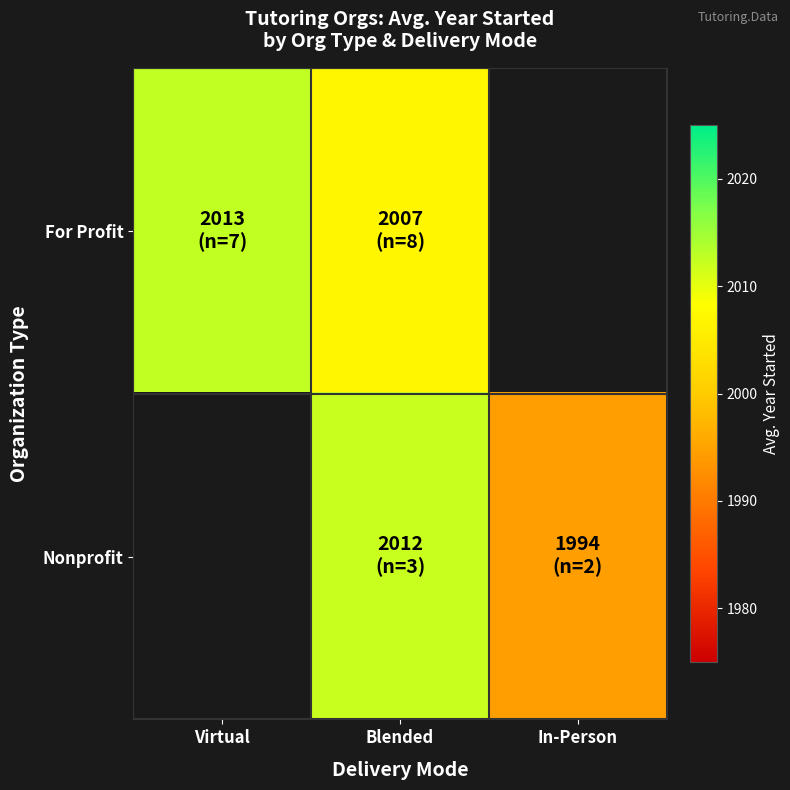

What is the minimum value shown in the chart?

1994.5